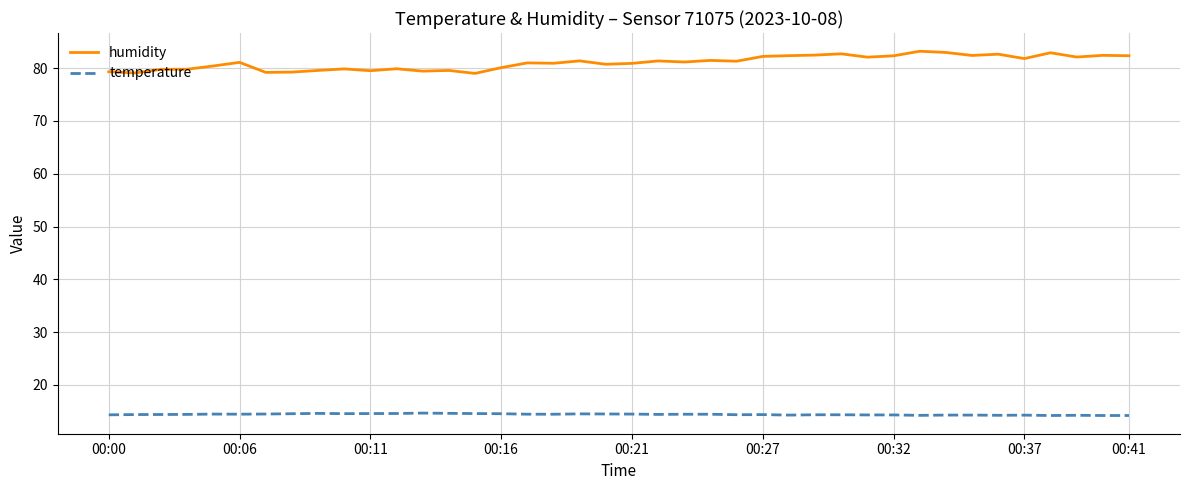

What is the smallest value displayed?

14.2